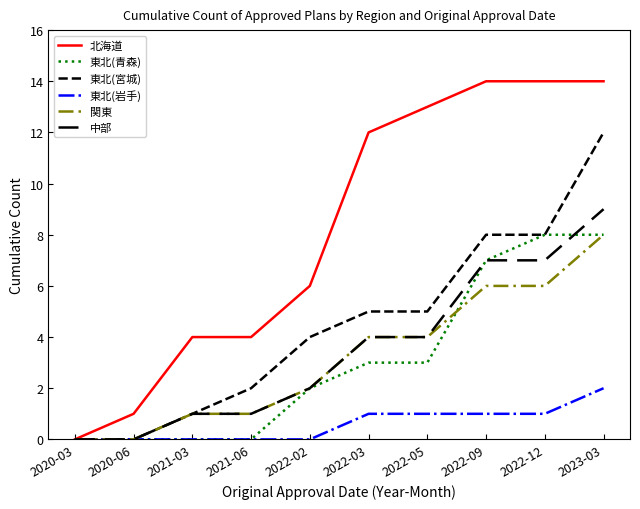

What is the total value across all series at 2022-12?

44